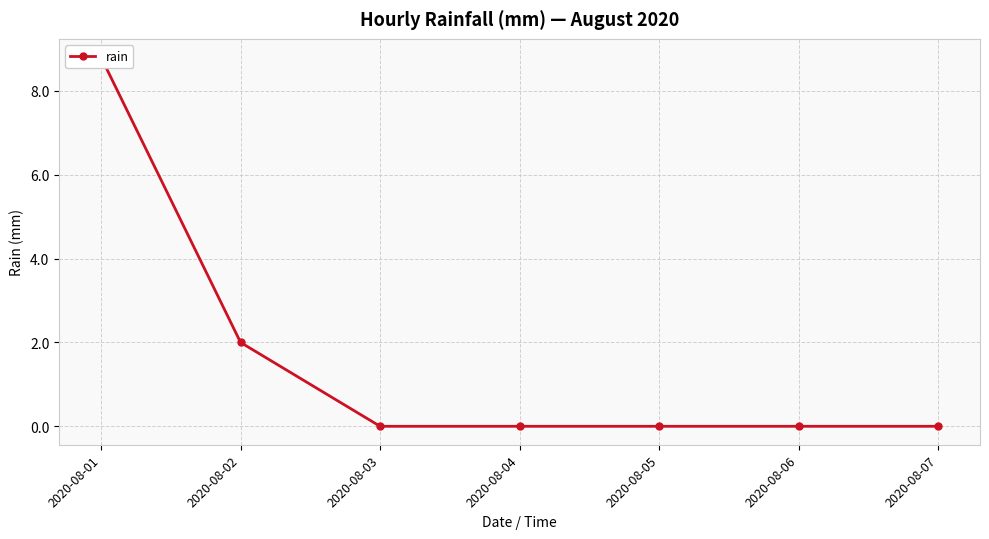

Which label corresponds to the smallest value in the chart?

2020-08-03